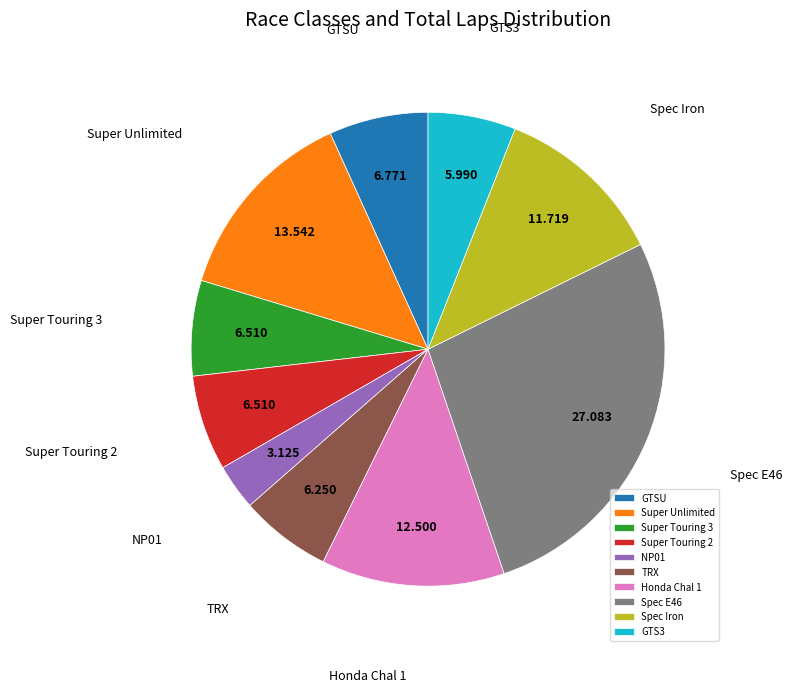

Which has a higher value, GTSU or TRX?

GTSU